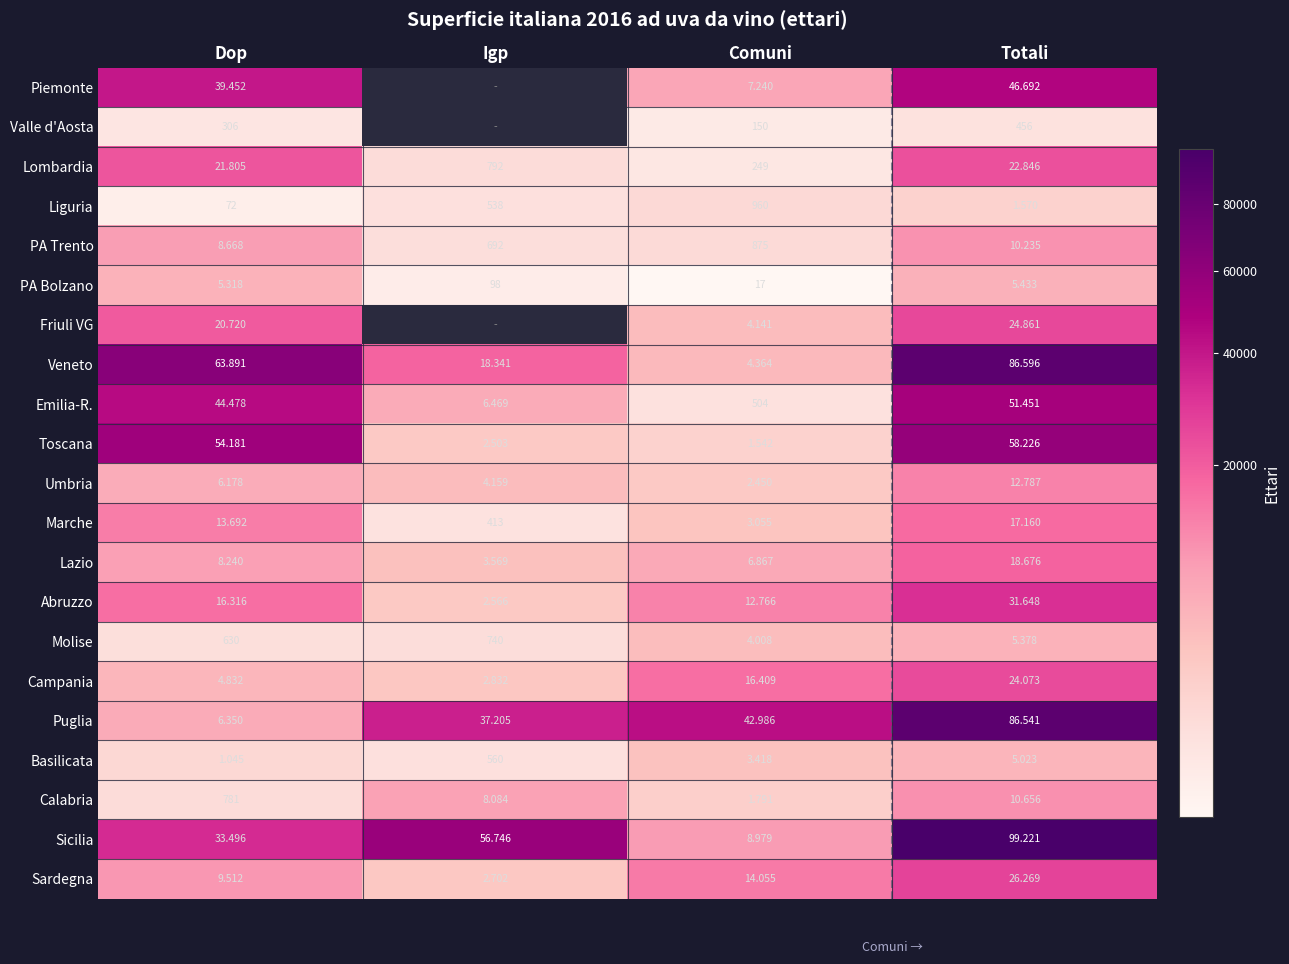

At which label is Sardegna closest to 14485?

Comuni